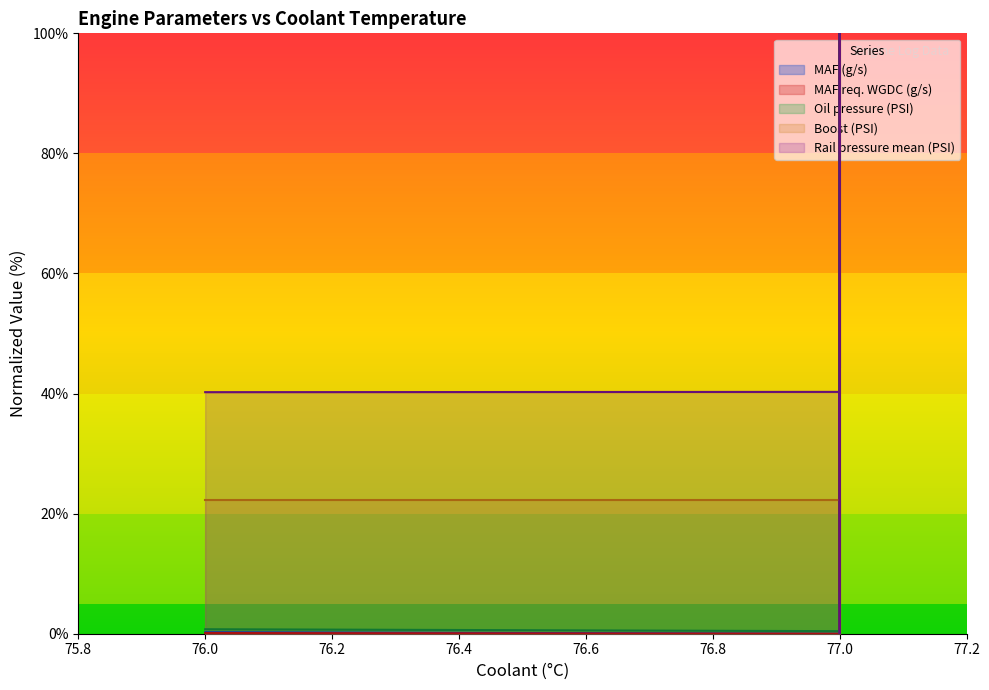

Where is MAF req. WGDC (g/s) nearest to the value 50?

77